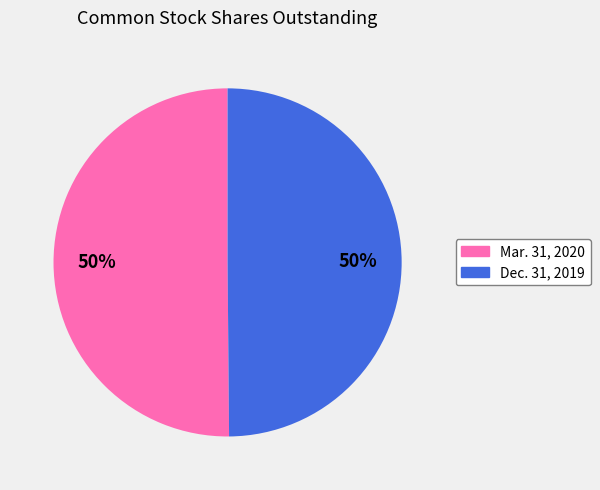

Combined, do Dec. 31, 2019 and Mar. 31, 2020 account for over 50%?

Yes